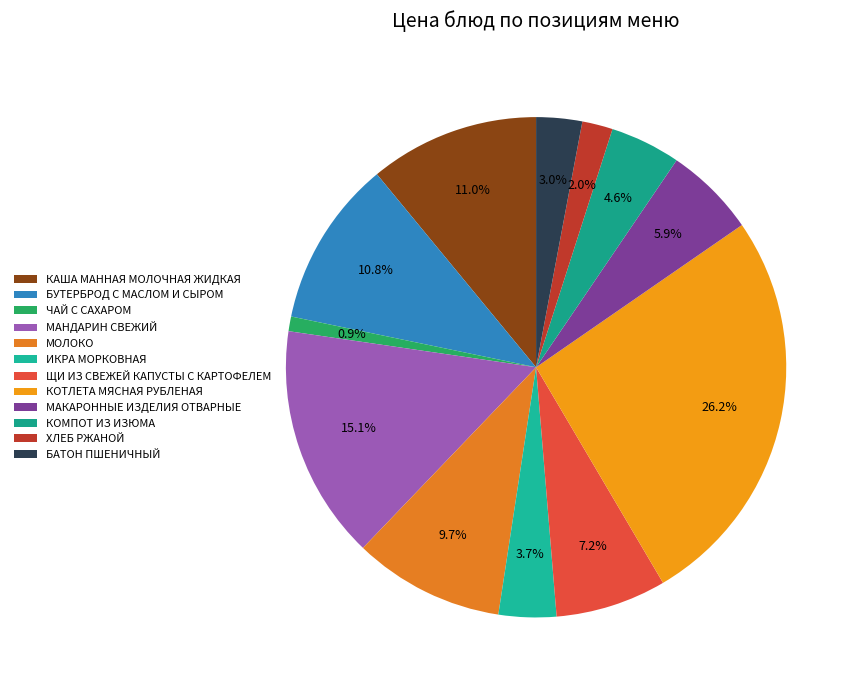

Does ЩИ ИЗ СВЕЖЕЙ КАПУСТЫ С КАРТОФЕЛЕМ account for over 50% of the chart?

No